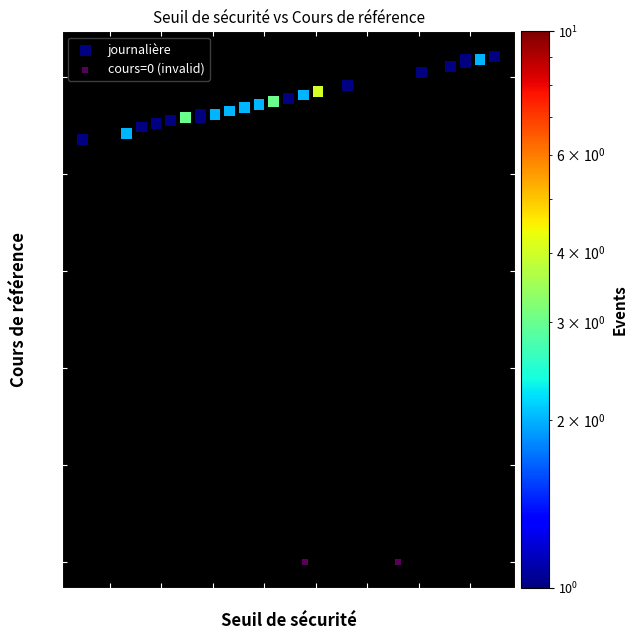

What are all the series names shown in the legend?

journalière, cours=0 (invalid)